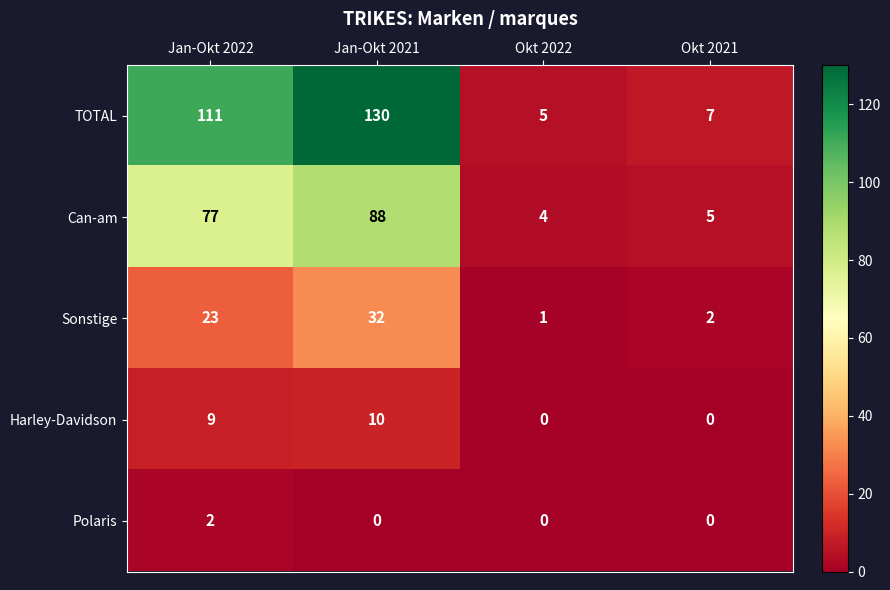

What is the difference between the highest and lowest values at Okt 2022?

5